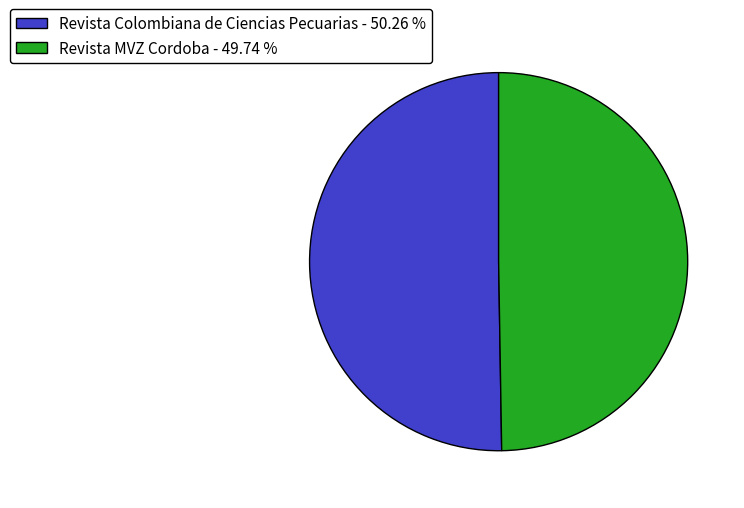

Combined, do Revista Colombiana de Ciencias Pecuarias - 50.26 % and Revista MVZ Cordoba - 49.74 % account for over 50%?

Yes